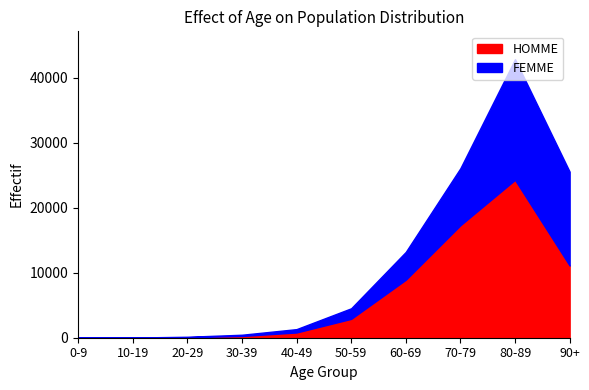

True or false: HOMME has more than 2 interior local peaks.

False